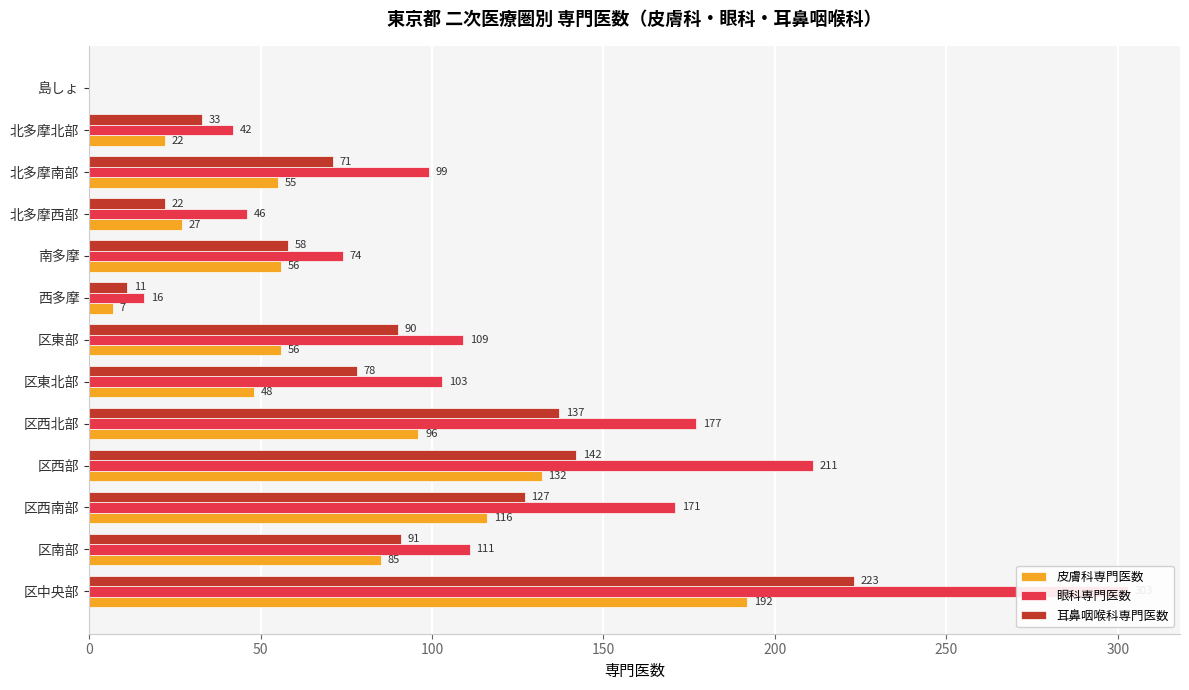

Between 区西北部 and 北多摩西部, which series saw the biggest shift?

眼科専門医数